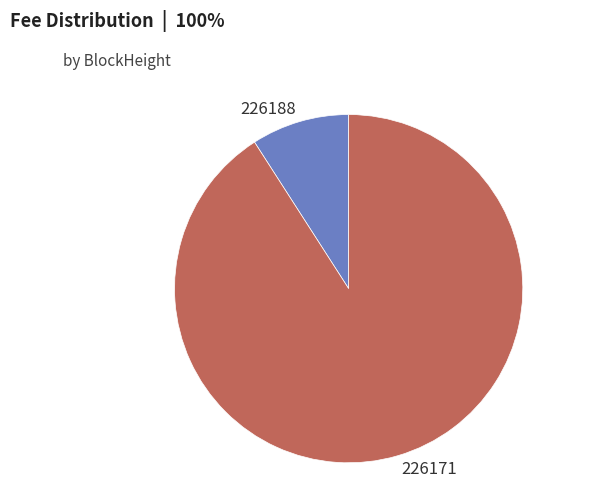

Which has a higher value, 226171 or 226188?

226171